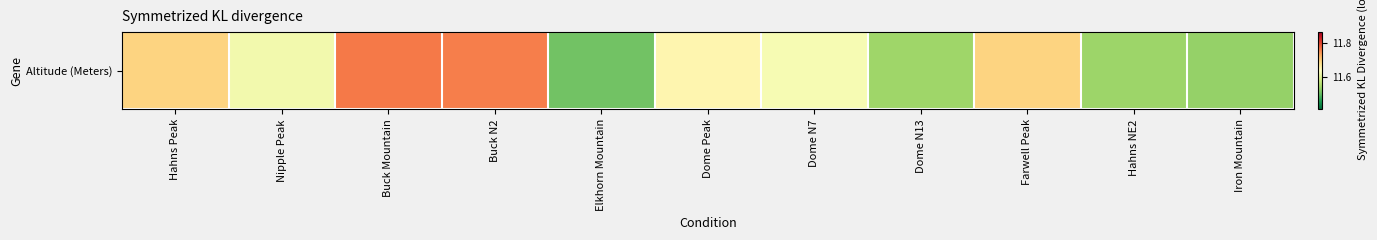

What is the average value?

11.6